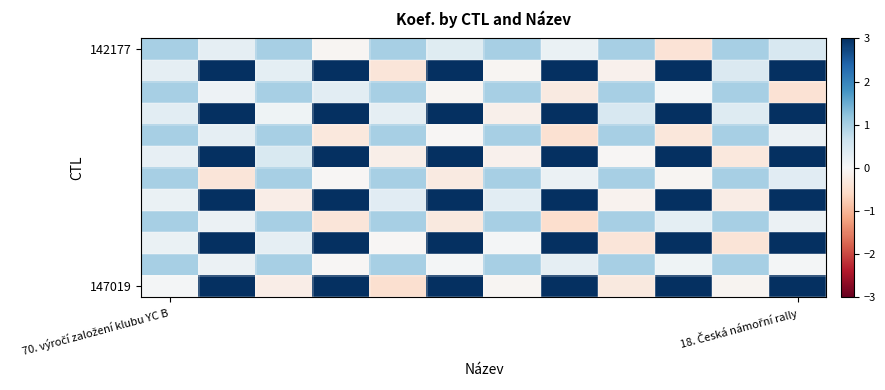

Which series has the largest range (max minus min)?

147019